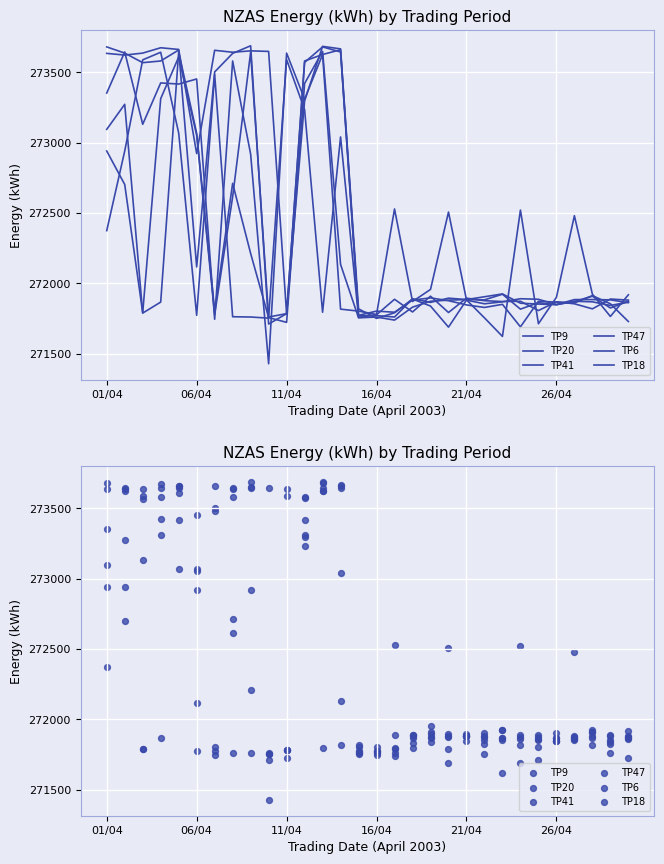

What is the total value across all series at 14?

1630672